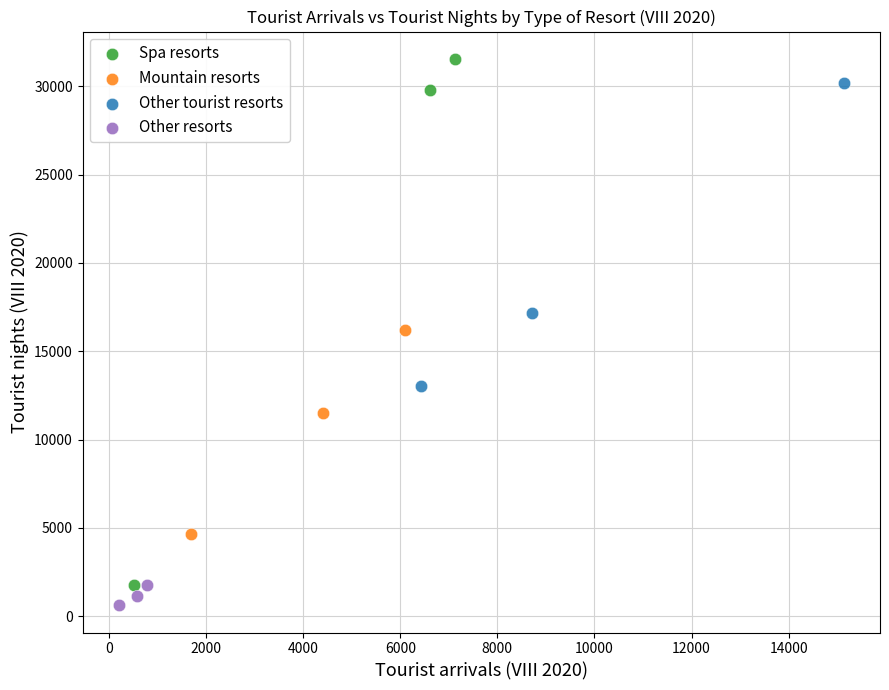

What are all the series names shown in the legend?

Spa resorts, Mountain resorts, Other tourist resorts, Other resorts